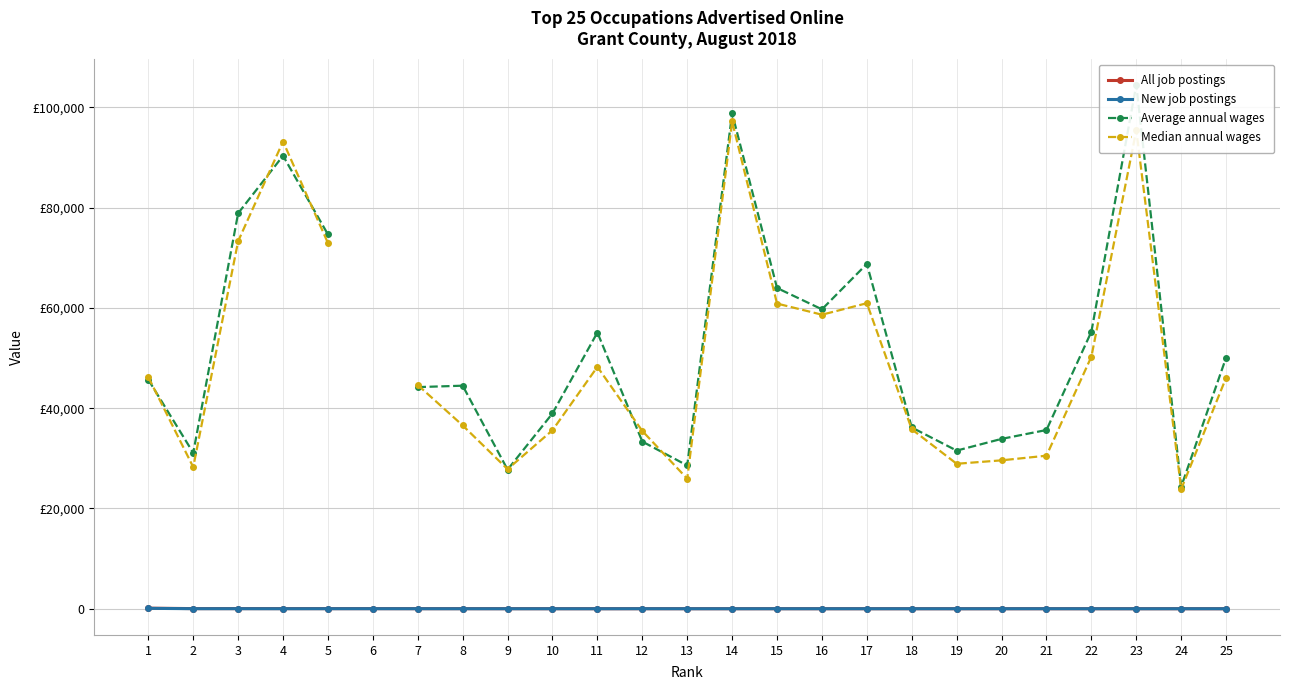

Rank the series by their maximum value, from highest to lowest.

Average annual wages, Median annual wages, All job postings, New job postings